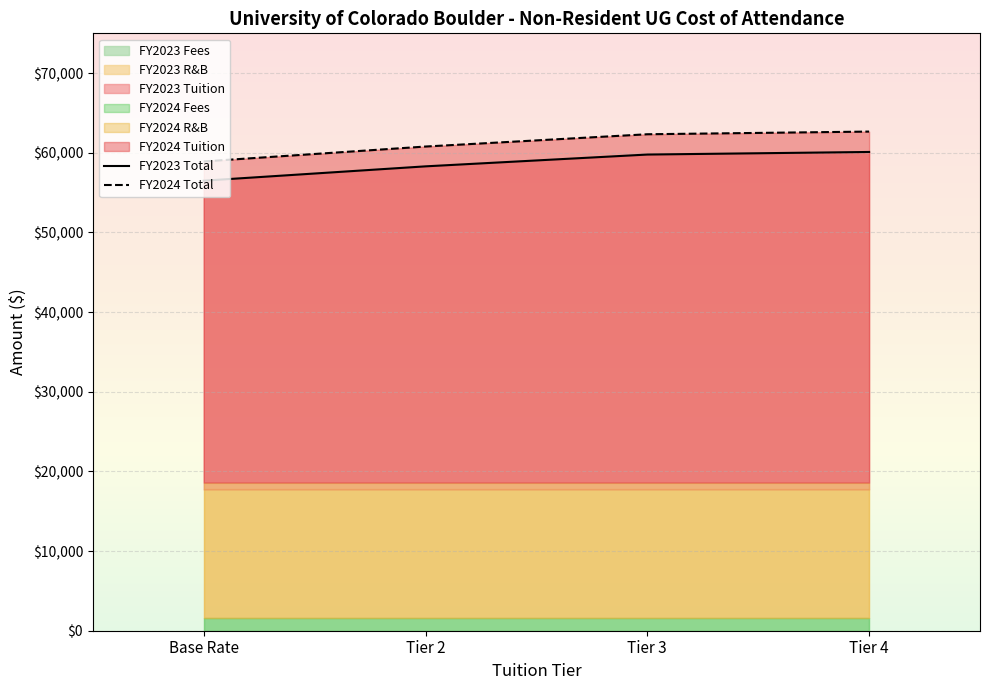

What is the sum of all FY2023 Total values?

234691.4